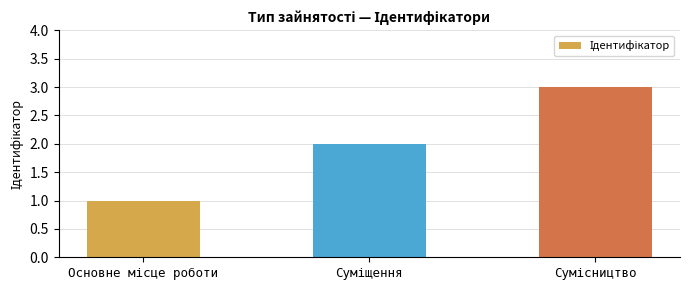

What is the maximum value shown in the chart?

3